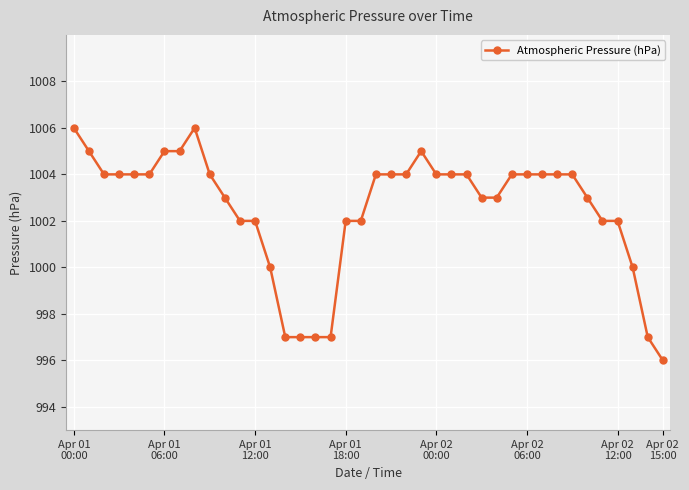

What is the maximum value shown in the chart?

1006